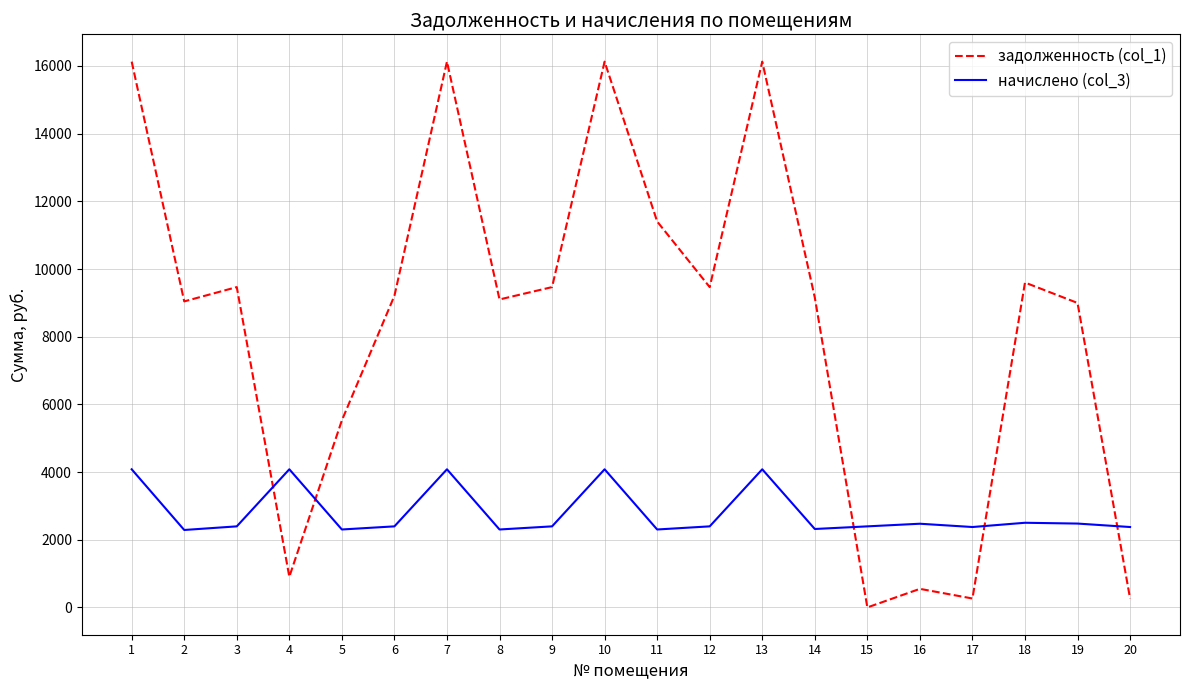

Rank the series by their maximum value, from highest to lowest.

задолженность (col_1), начислено (col_3)